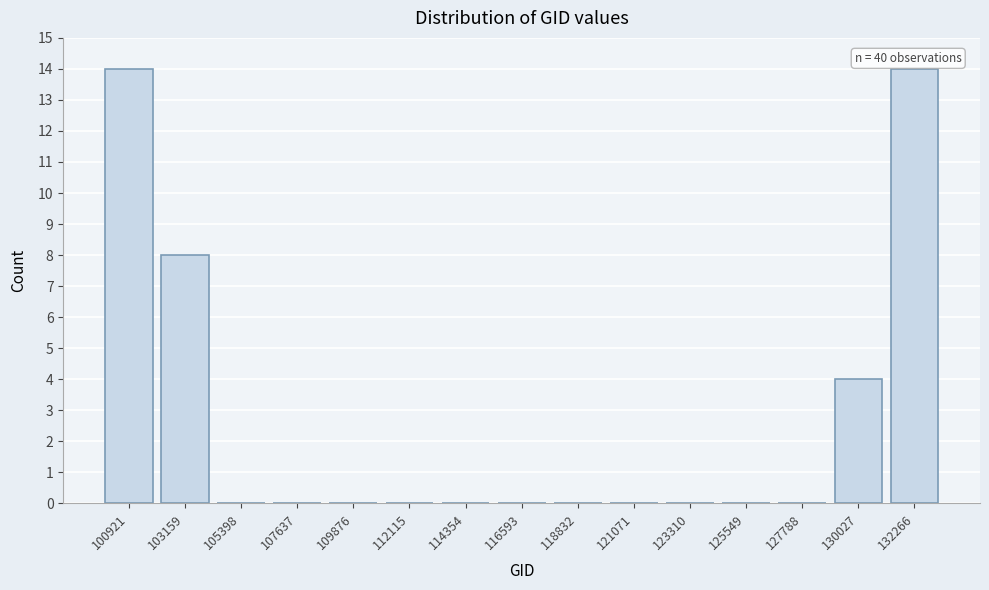

Reading left to right, list all the values displayed in this chart.

100921=14	103159=8	105398=0	107637=0	109876=0	112115=0	114354=0	116593=0	118832=0	121071=0	123310=0	125549=0	127788=0	130027=4	132266=14